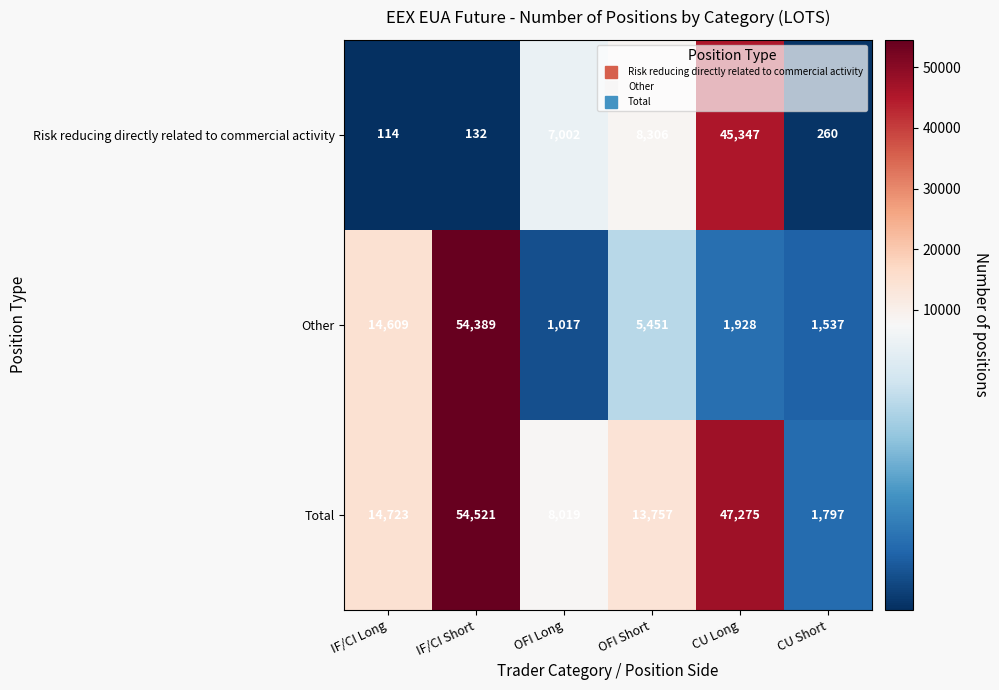

Which series has the largest range (max minus min)?

Other